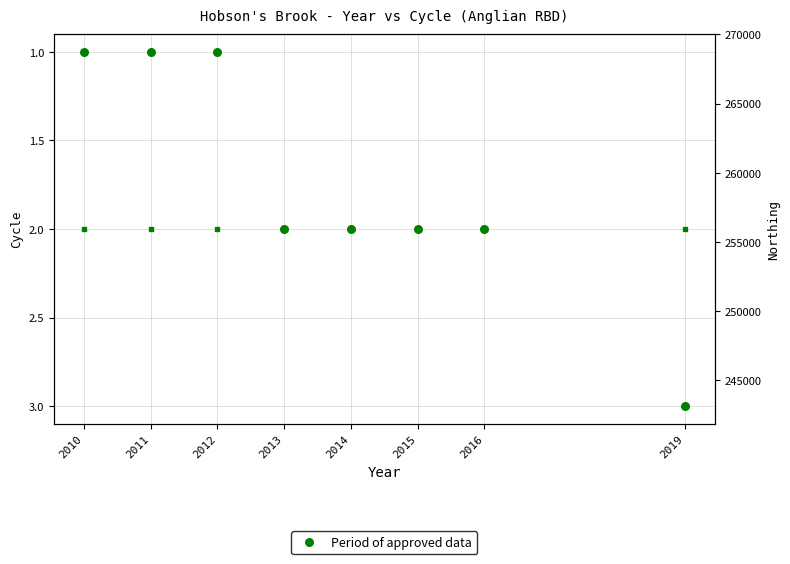

Which series reaches the maximum Y coordinate?

Northing